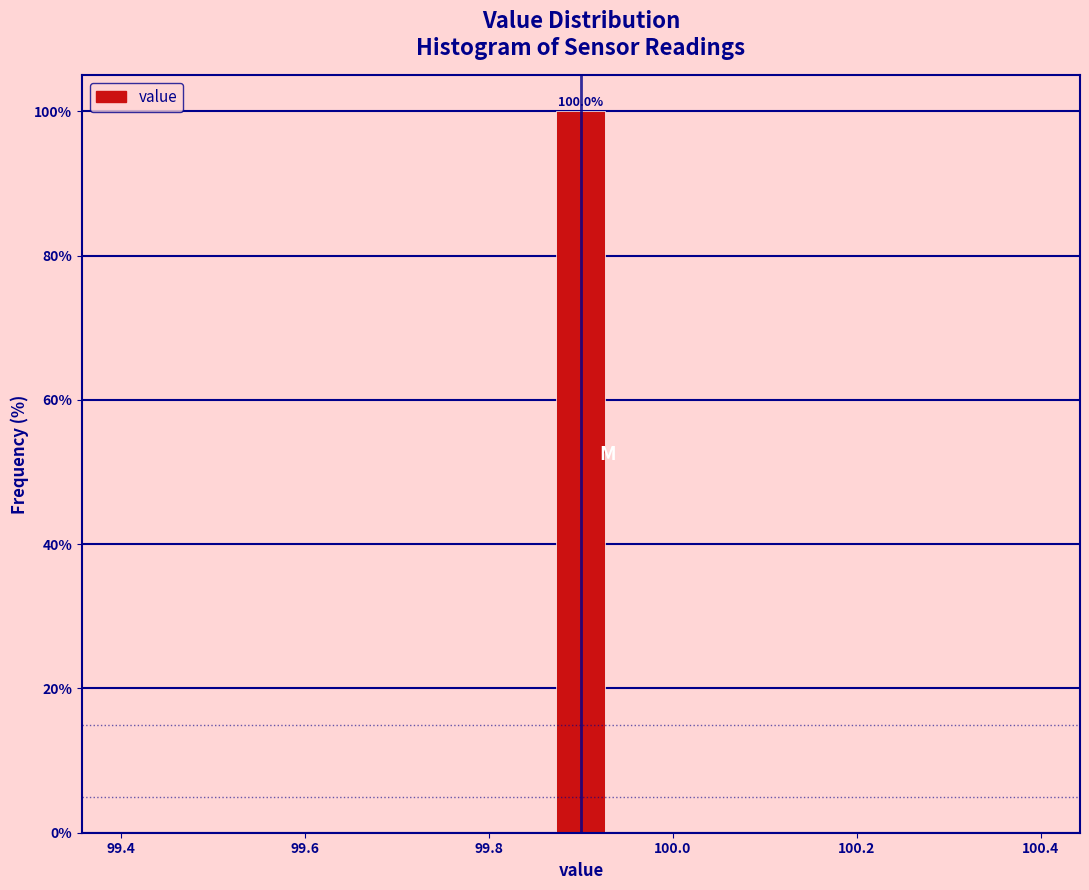

Read against the x-axis, roughly where is the centre of the tallest bar?

99.90